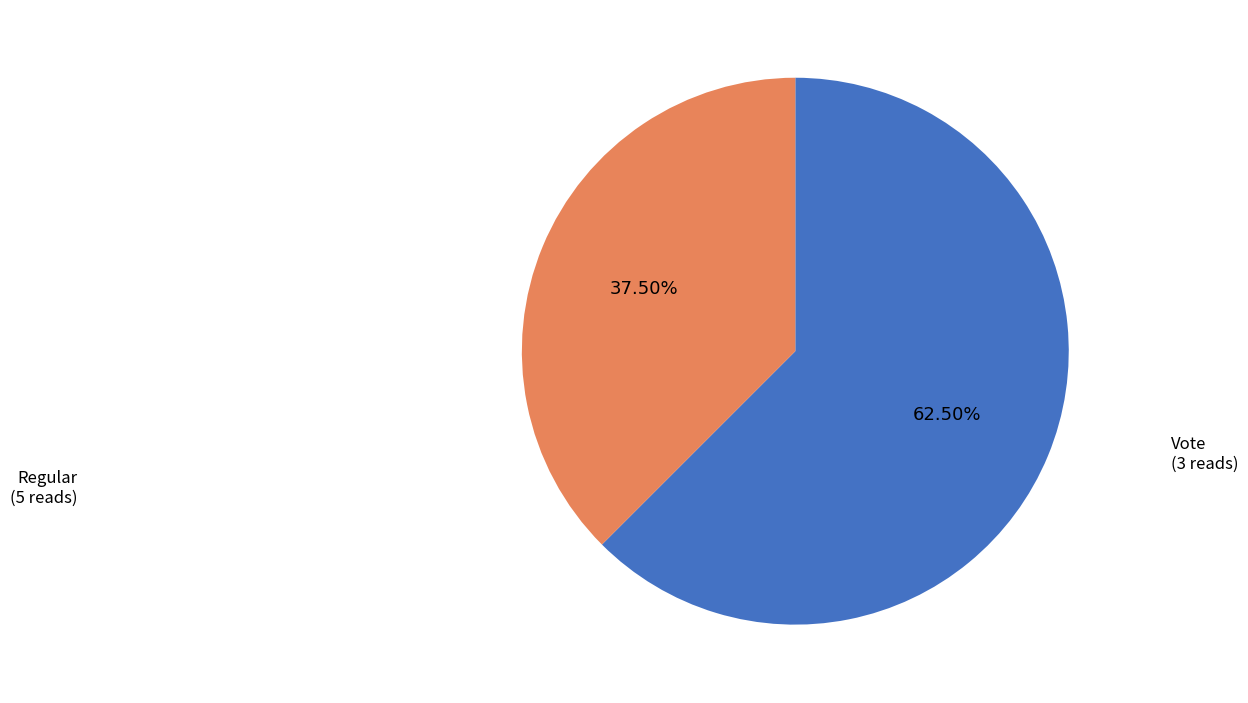

Is there any slice that represents more than half of the pie?

Yes